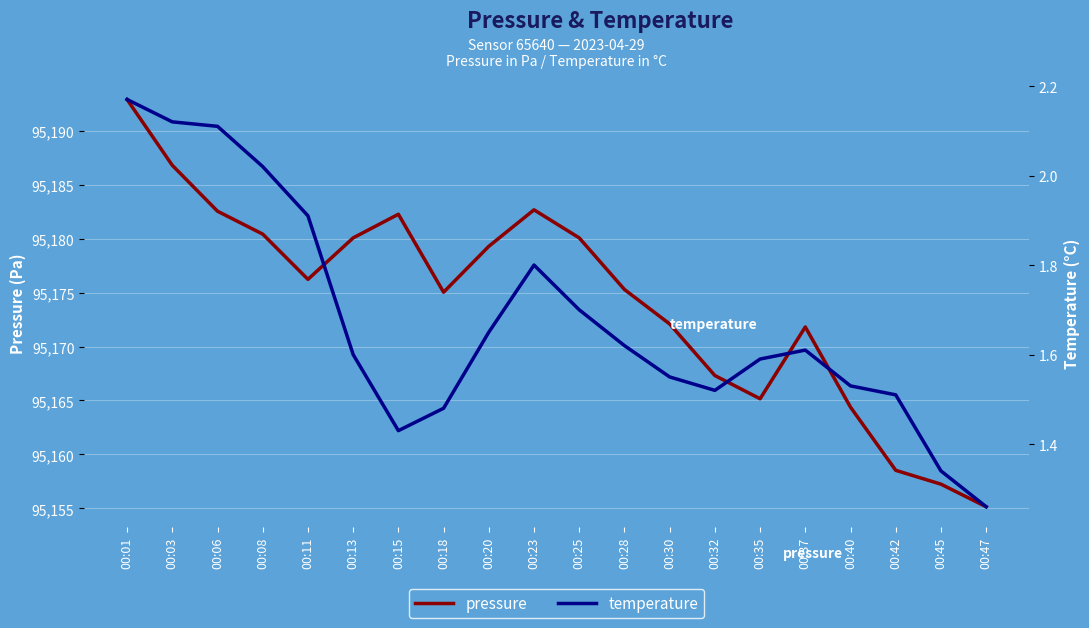

At how many categories does at least one series exceed 16864?

20